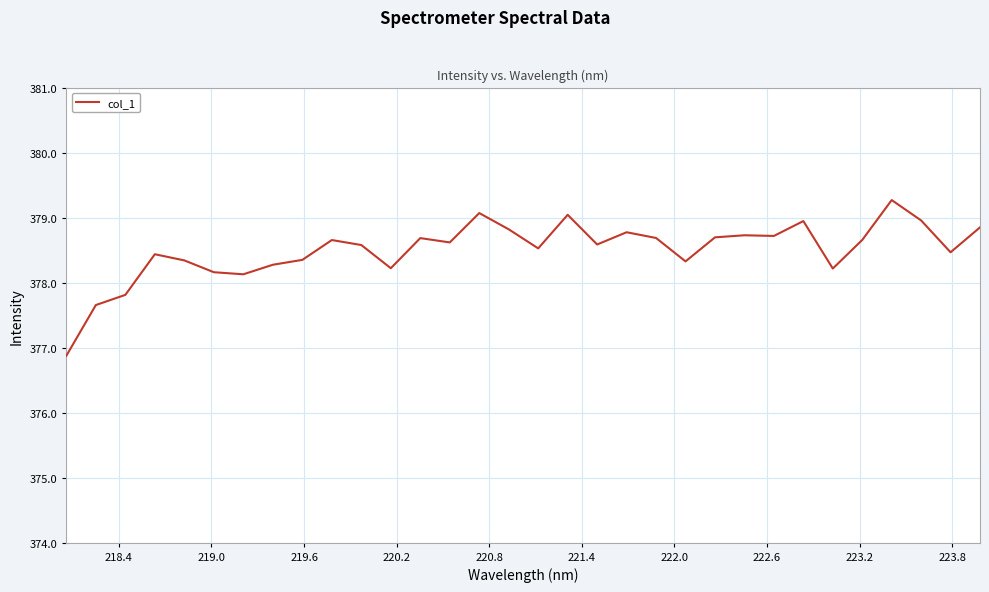

What is the smallest value displayed?

376.9